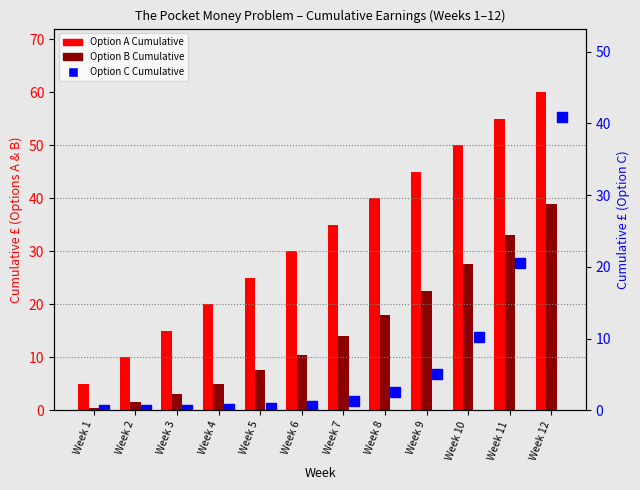

Which series changed the most between Week 4 and Week 9?

Option A Cumulative